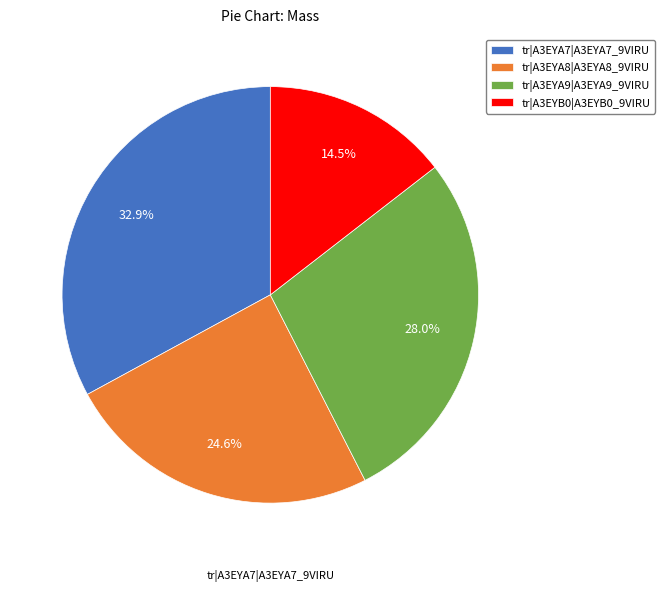

What percentage is NOT represented by tr|A3EYA7|A3EYA7_9VIRU?

67.1%